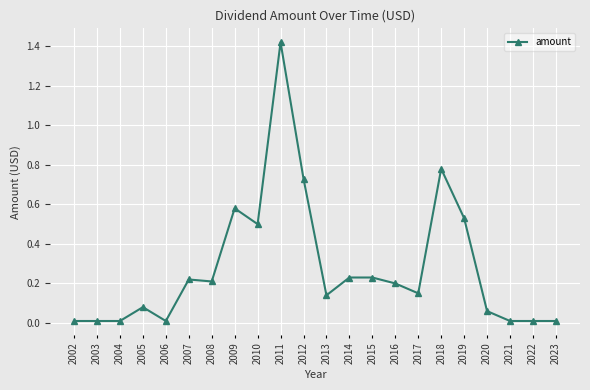

Is it true that the value at 2008 is 0.1?

False